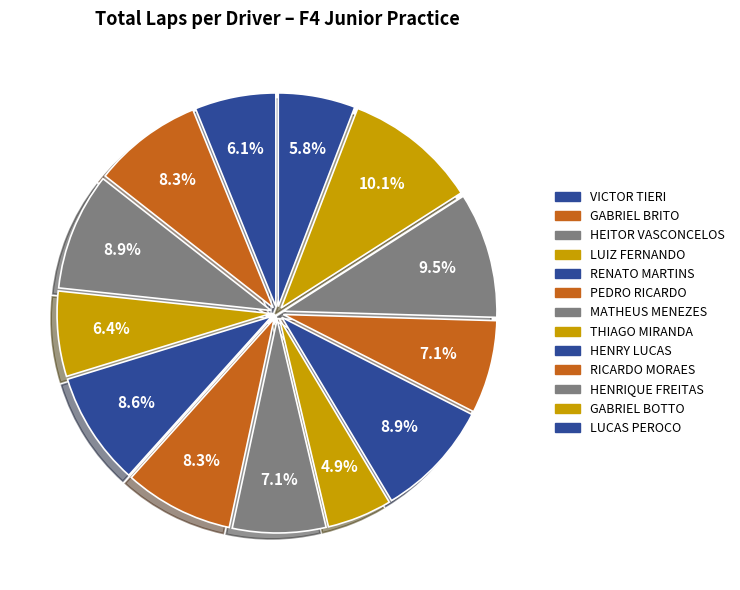

Rank the categories by value from highest to lowest.

GABRIEL BOTTO, HENRIQUE FREITAS, HEITOR VASCONCELOS, HENRY LUCAS, RENATO MARTINS, GABRIEL BRITO, PEDRO RICARDO, MATHEUS MENEZES, RICARDO MORAES, LUIZ FERNANDO, VICTOR TIERI, LUCAS PEROCO, THIAGO MIRANDA